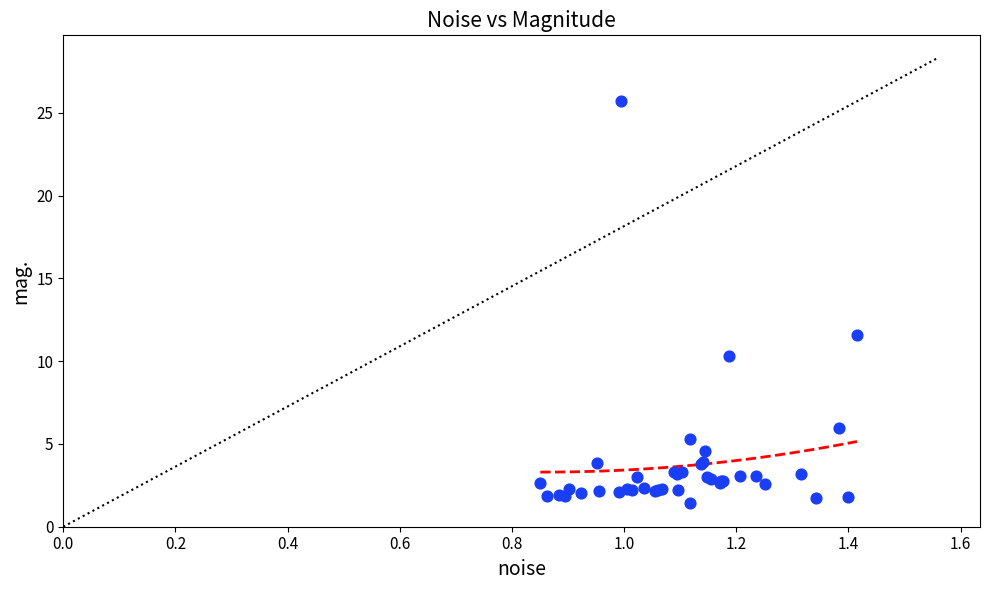

What Y value in the scatter plot is closest to 13?

11.6